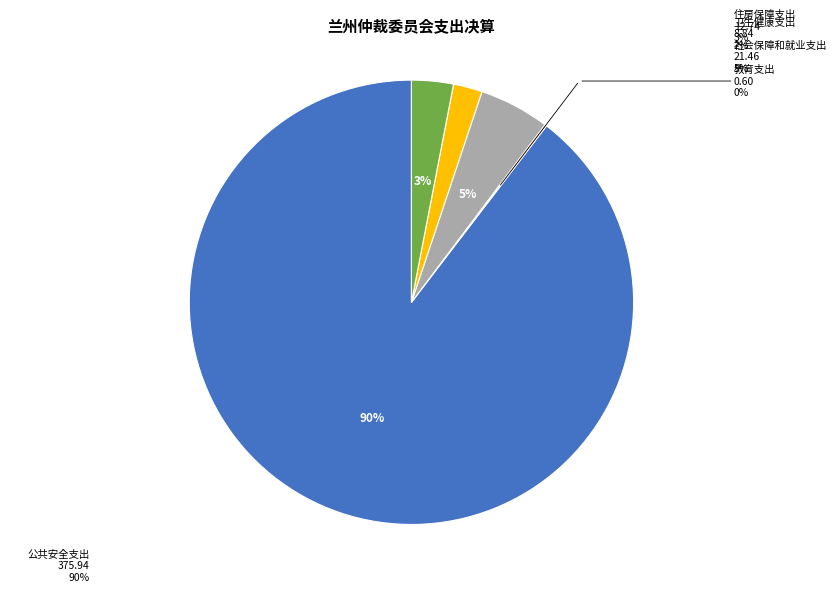

Does any single category account for the majority?

Yes